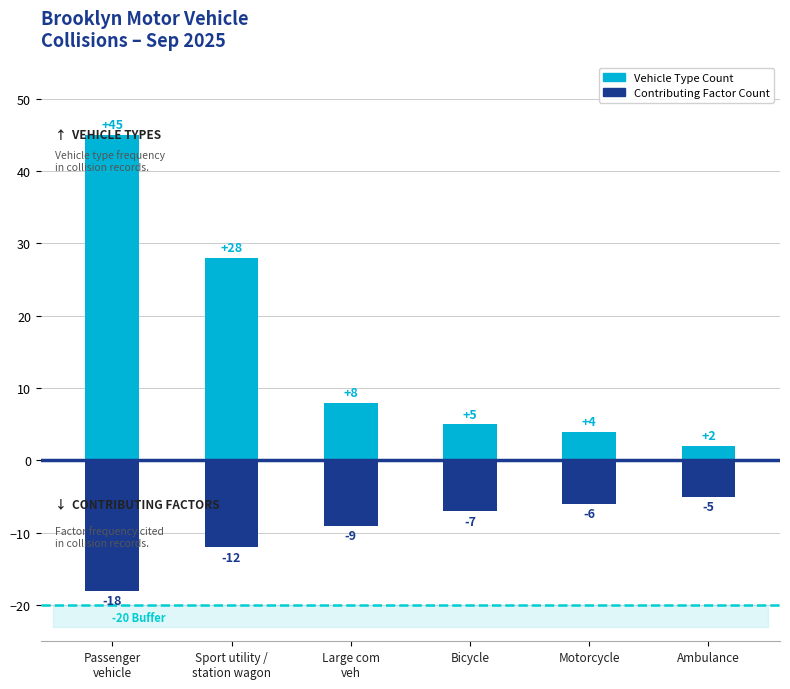

Does the chart contain any negative values?

Yes